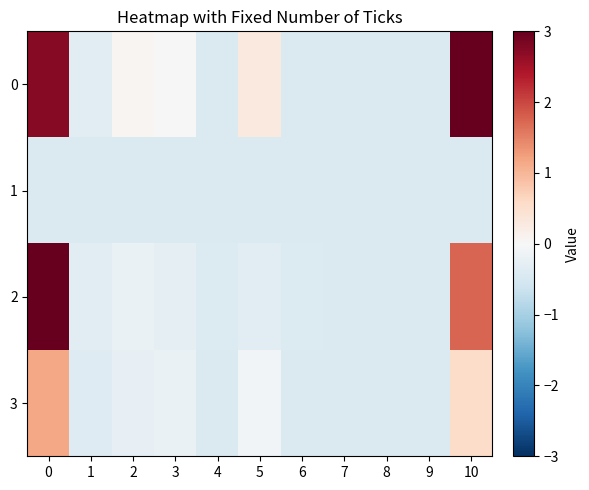

What is the greatest value displayed?

3.0